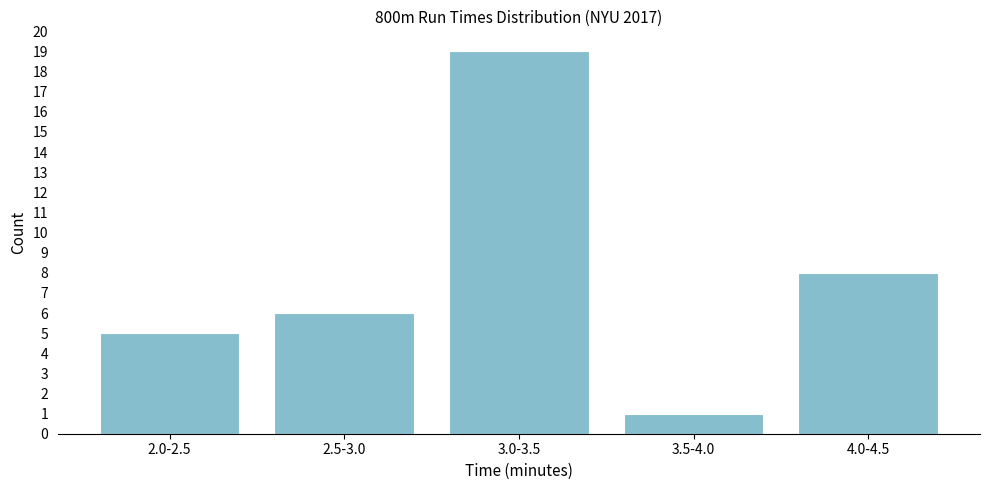

Reading left to right, what are all the values shown in this chart?

5	6	19	1	8